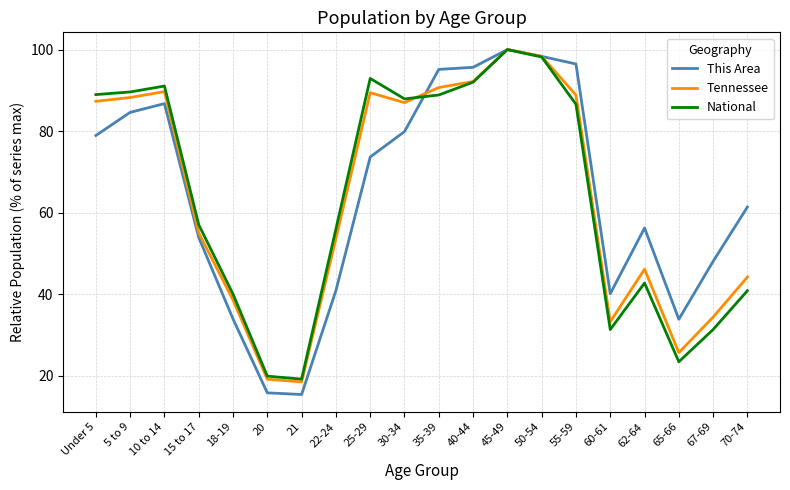

What position from the right is Under 5?

20